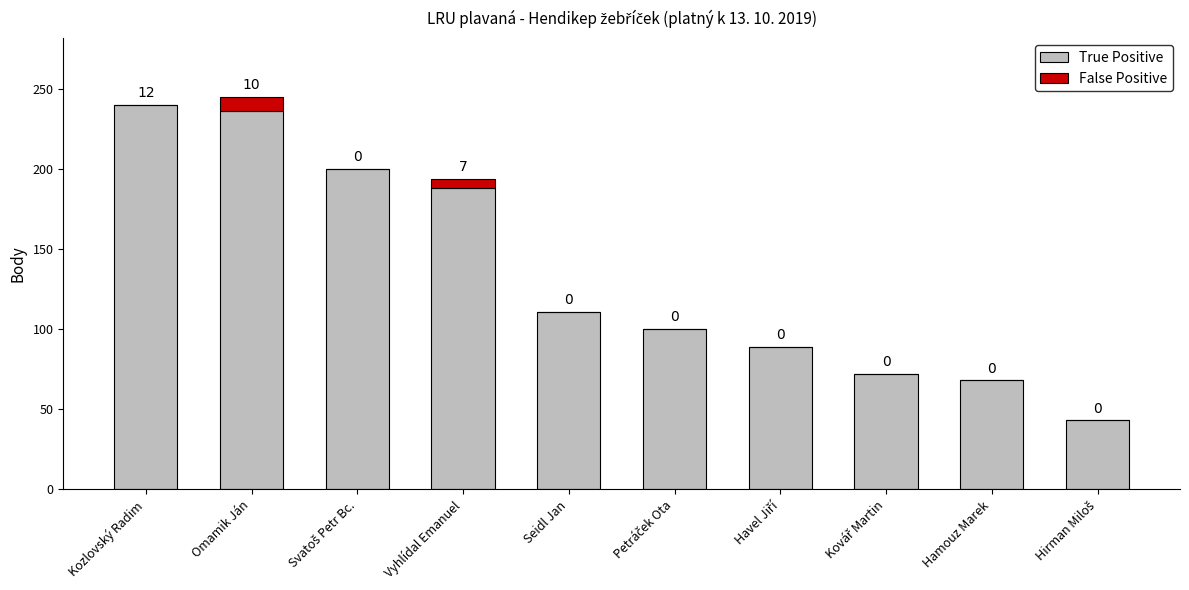

True or false: True Positive has a value of 68 at Hamouz Marek.

True